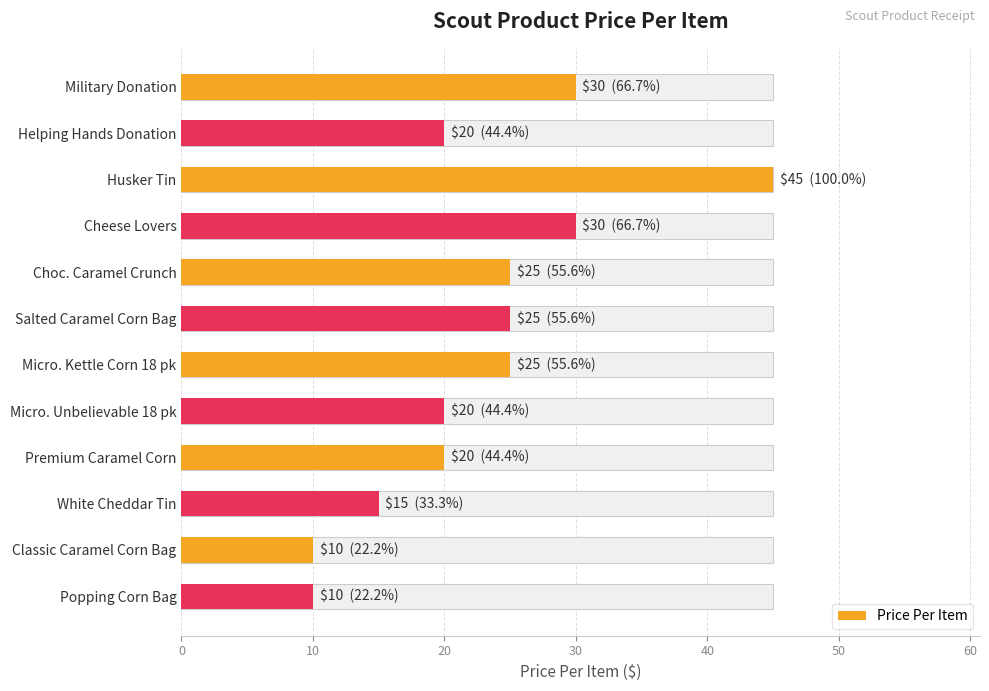

Are the bars horizontal?

Yes